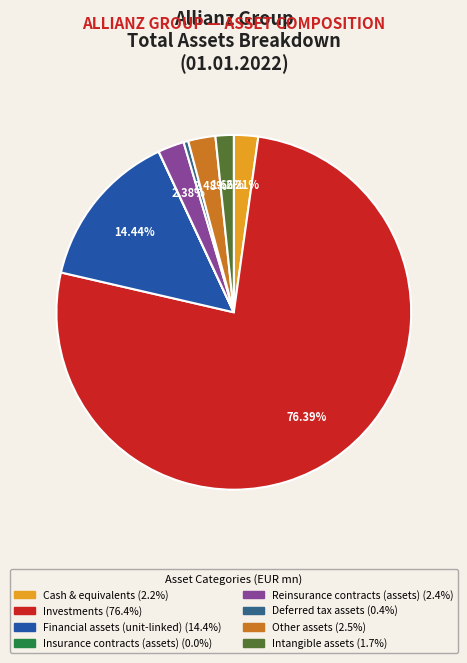

Is there any slice that represents more than half of the pie?

Yes